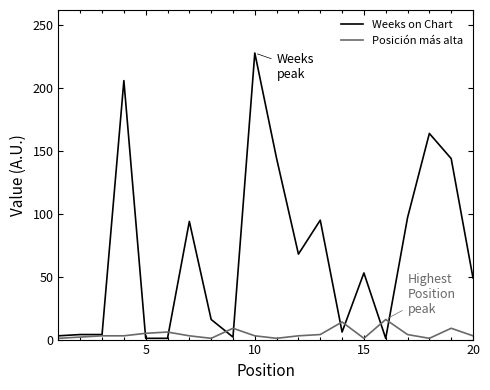

Which series has the largest total across all categories?

Weeks on Chart